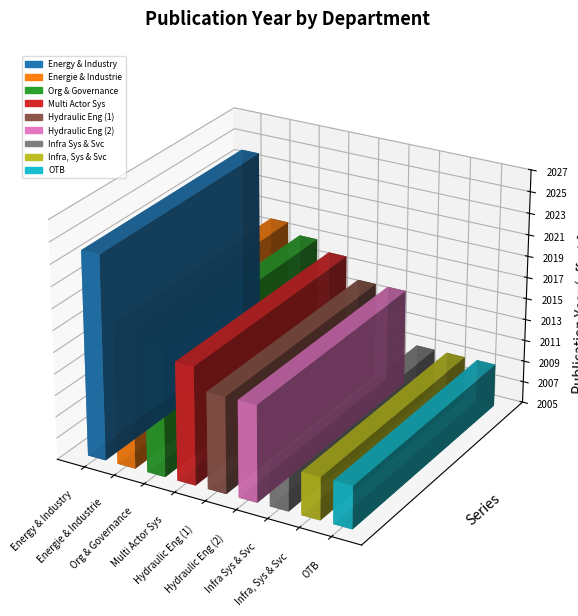

Count the number of values greater than 2014.

4